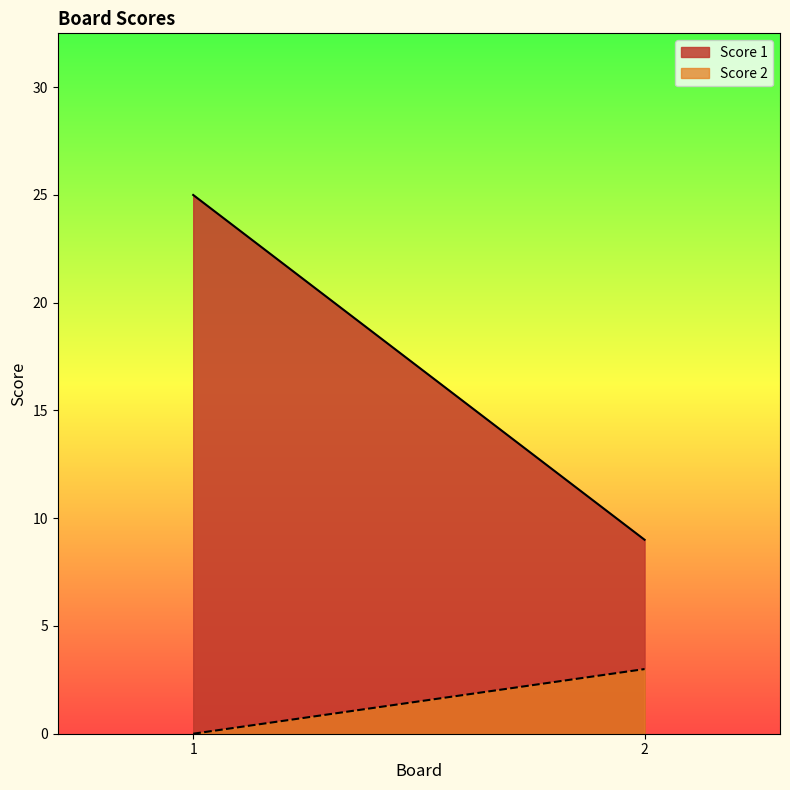

What is the value of the Score 1 point at the 1st from the left?

25